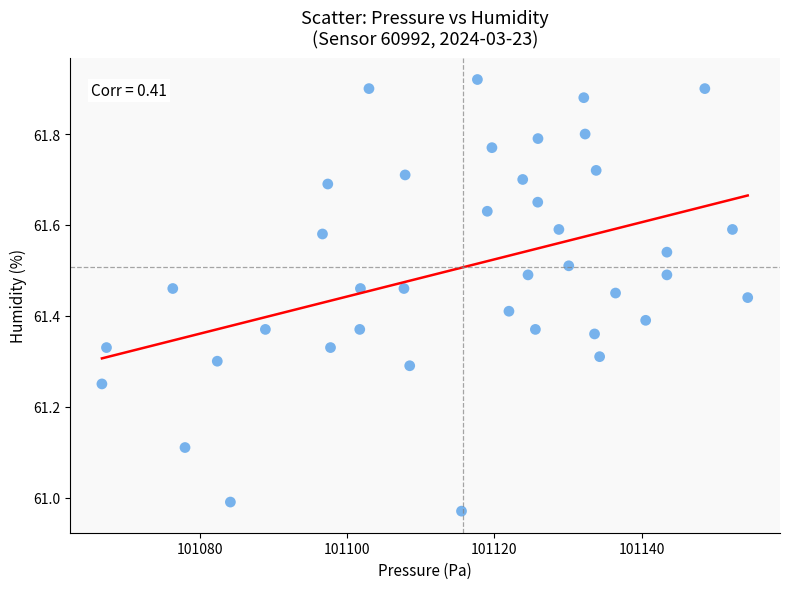

What is the range of X values (max minus min)?

87.7